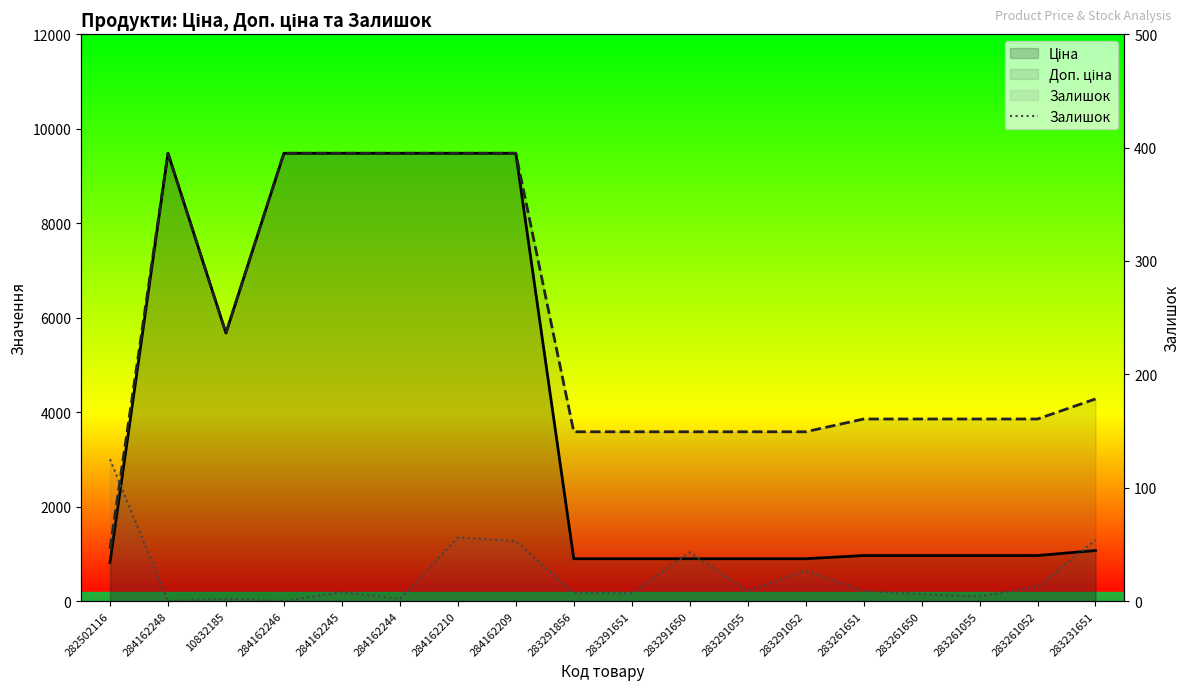

Reading left to right, list all the values displayed in this chart.

125	0	2	0	8	2	56	53	7	7	43	9	27	9	6	4	13	54